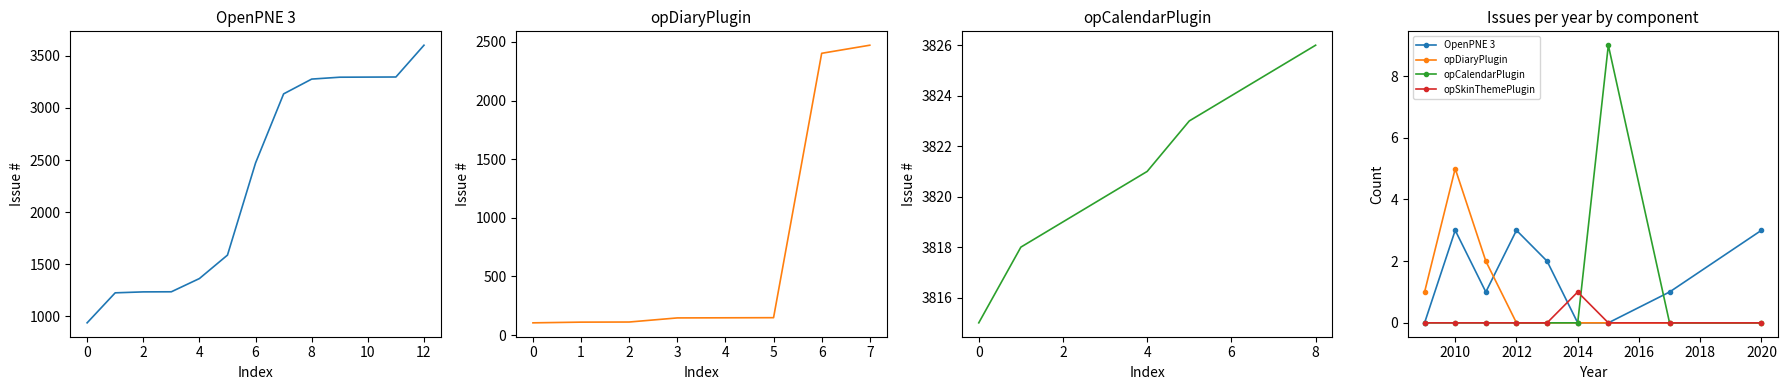

What is the average value of the OpenPNE 3 series?

1